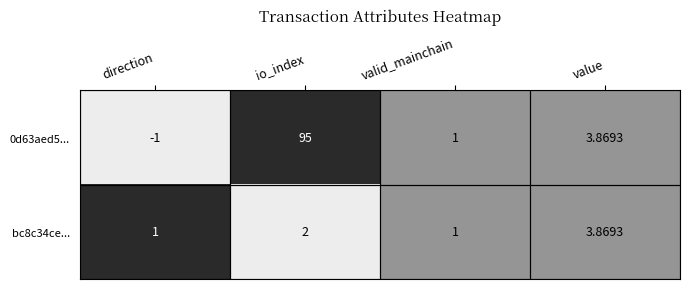

What is the total value across all series at value?

7.7